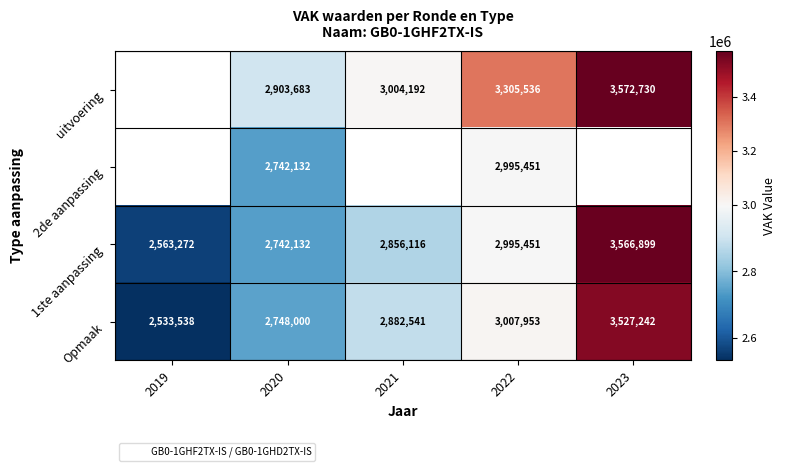

Is it true that uitvoering equals 3572730.0 at 2023?

True